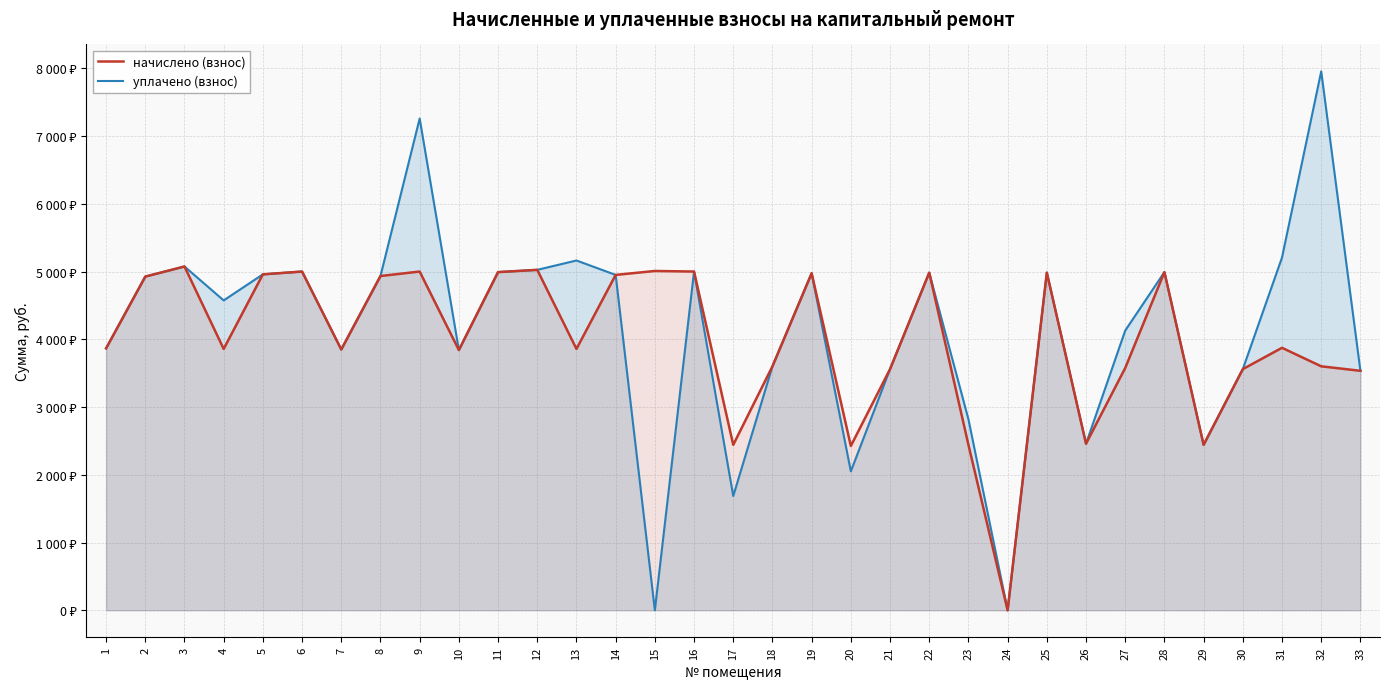

What is the total value across all series at 31?

9083.0